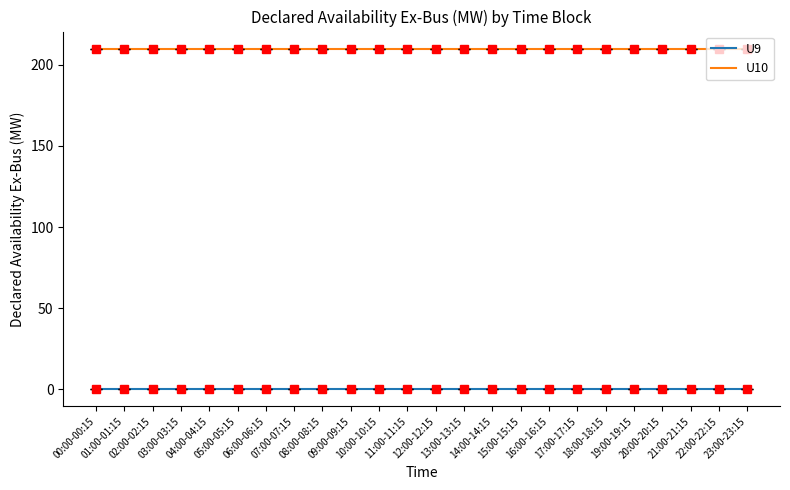

Reading left to right, transcribe all the data shown in this chart.

U9: 00:00-00:15=0	01:00-01:15=0	02:00-02:15=0	03:00-03:15=0	04:00-04:15=0	05:00-05:15=0	06:00-06:15=0	07:00-07:15=0	08:00-08:15=0	09:00-09:15=0	10:00-10:15=0	11:00-11:15=0	12:00-12:15=0	13:00-13:15=0	14:00-14:15=0	15:00-15:15=0	16:00-16:15=0	17:00-17:15=0	18:00-18:15=0	19:00-19:15=0	20:00-20:15=0	21:00-21:15=0	22:00-22:15=0	23:00-23:15=0
U10: 00:00-00:15=210	01:00-01:15=210	02:00-02:15=210	03:00-03:15=210	04:00-04:15=210	05:00-05:15=210	06:00-06:15=210	07:00-07:15=210	08:00-08:15=210	09:00-09:15=210	10:00-10:15=210	11:00-11:15=210	12:00-12:15=210	13:00-13:15=210	14:00-14:15=210	15:00-15:15=210	16:00-16:15=210	17:00-17:15=210	18:00-18:15=210	19:00-19:15=210	20:00-20:15=210	21:00-21:15=210	22:00-22:15=210	23:00-23:15=210